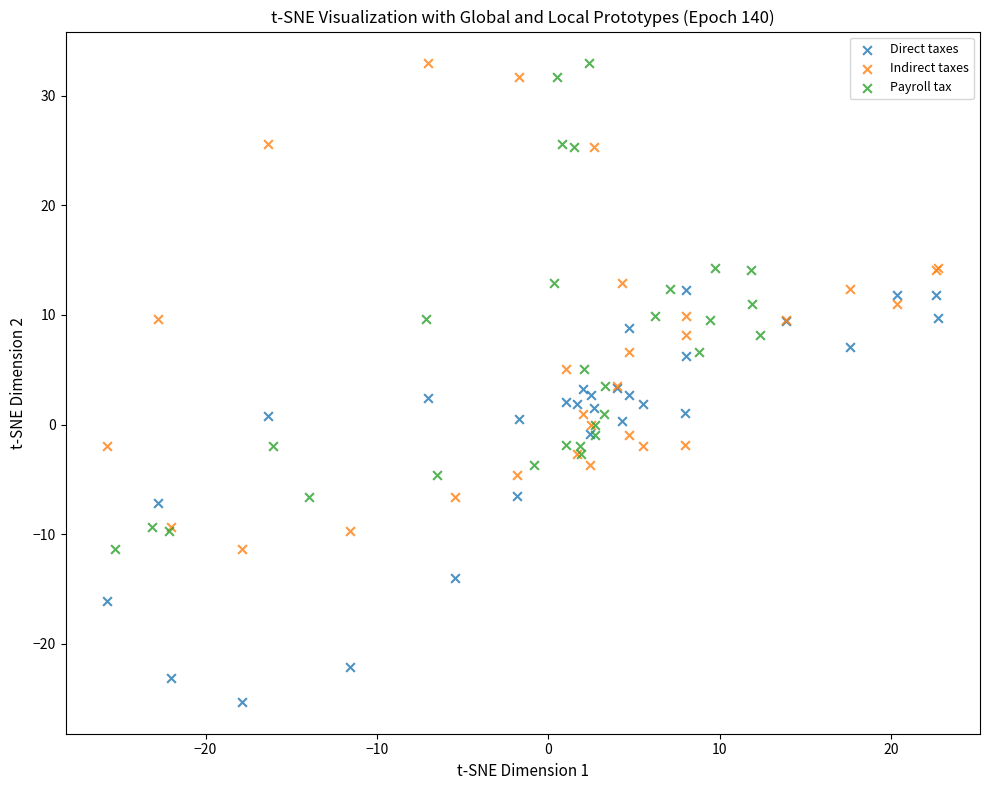

Which series reaches the minimum Y coordinate?

Direct taxes